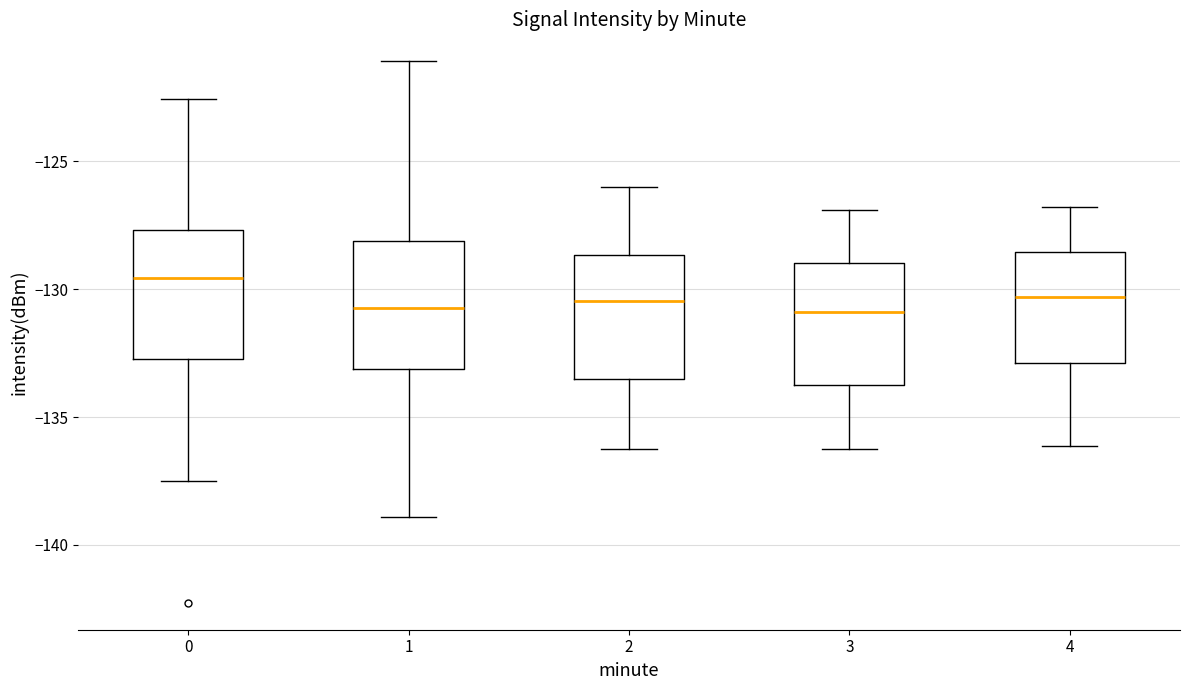

Which box's median line is the highest?

0